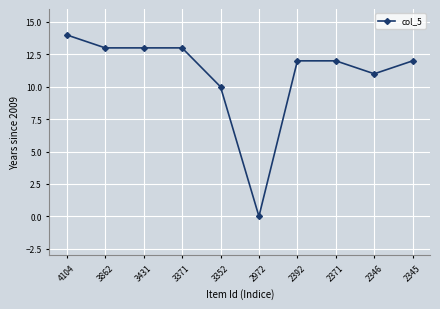

Where is the data nearest to the value 7?

3352